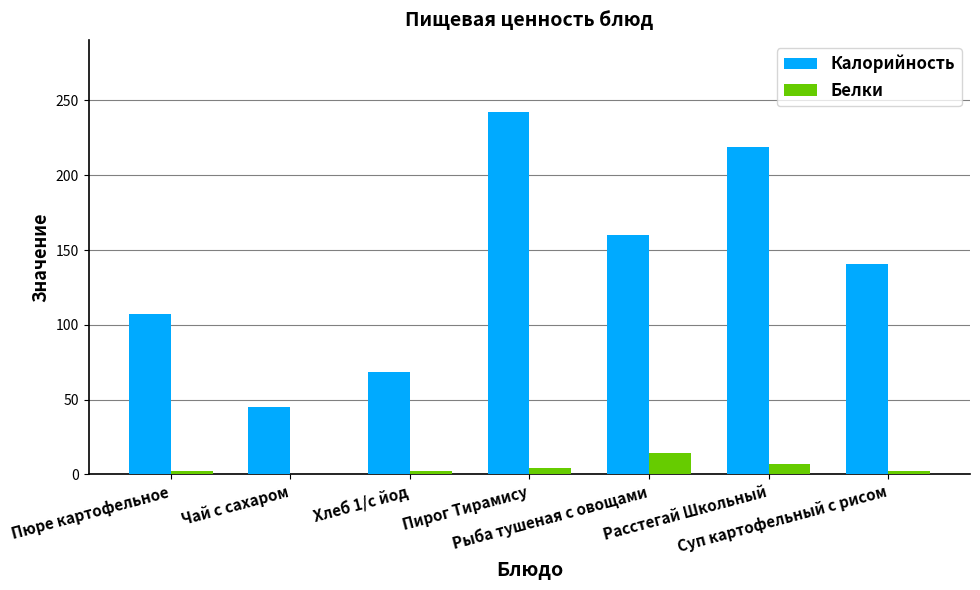

What is the maximum value for Белки?

14.5